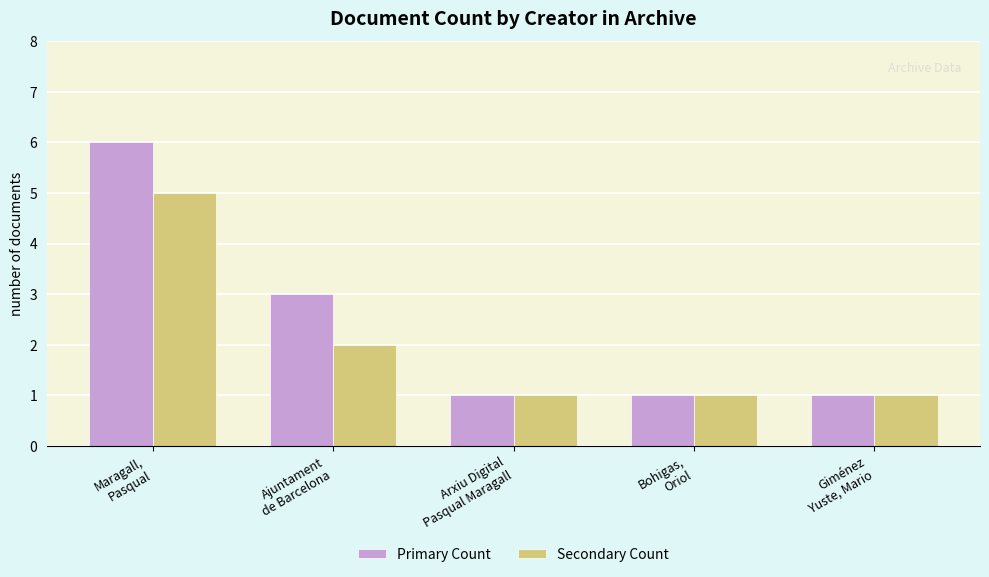

What is the label of the 4th bar from the left?

Bohigas,
Oriol